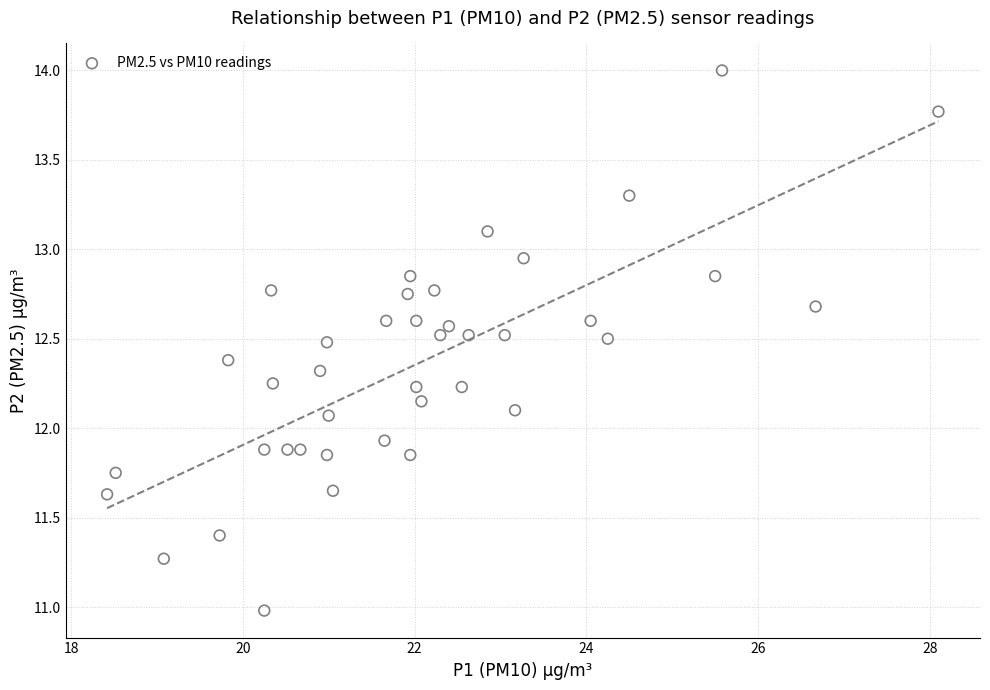

What is the range of X values (max minus min)?

9.7